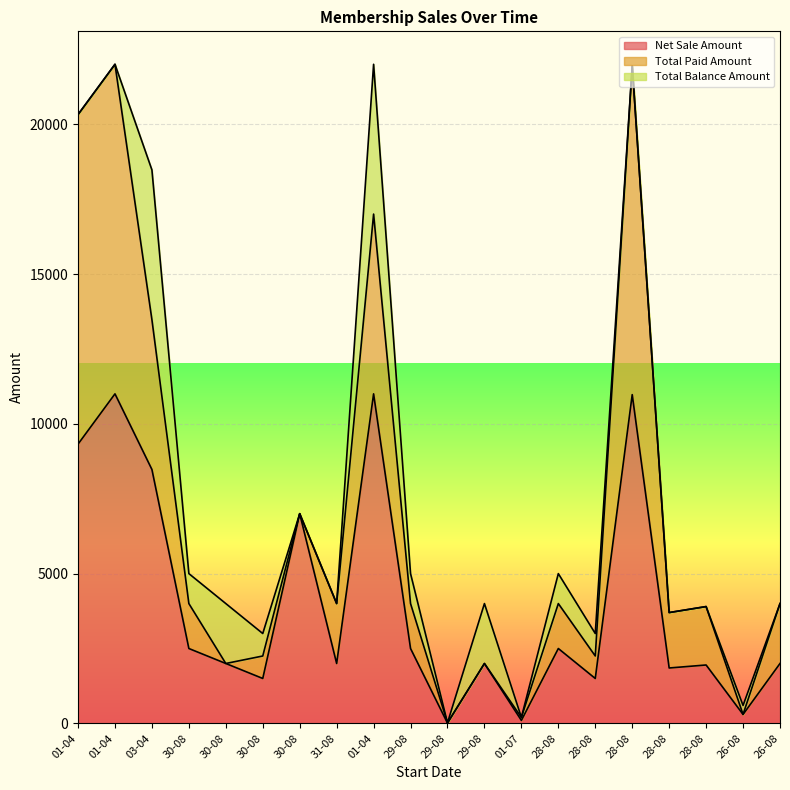

What are all the series names shown in the legend?

Net Sale Amount, Total Paid Amount, Total Balance Amount